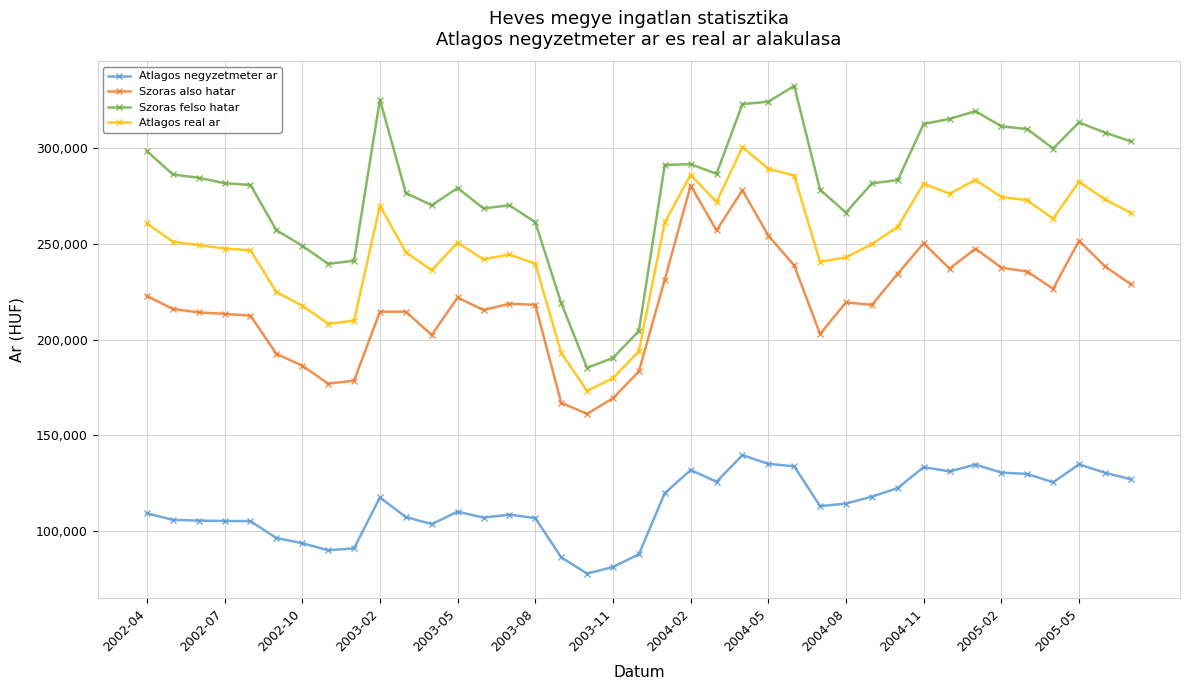

What is the difference between the second highest and second lowest values in the Atlagos negyzetmeter ar series?

53961